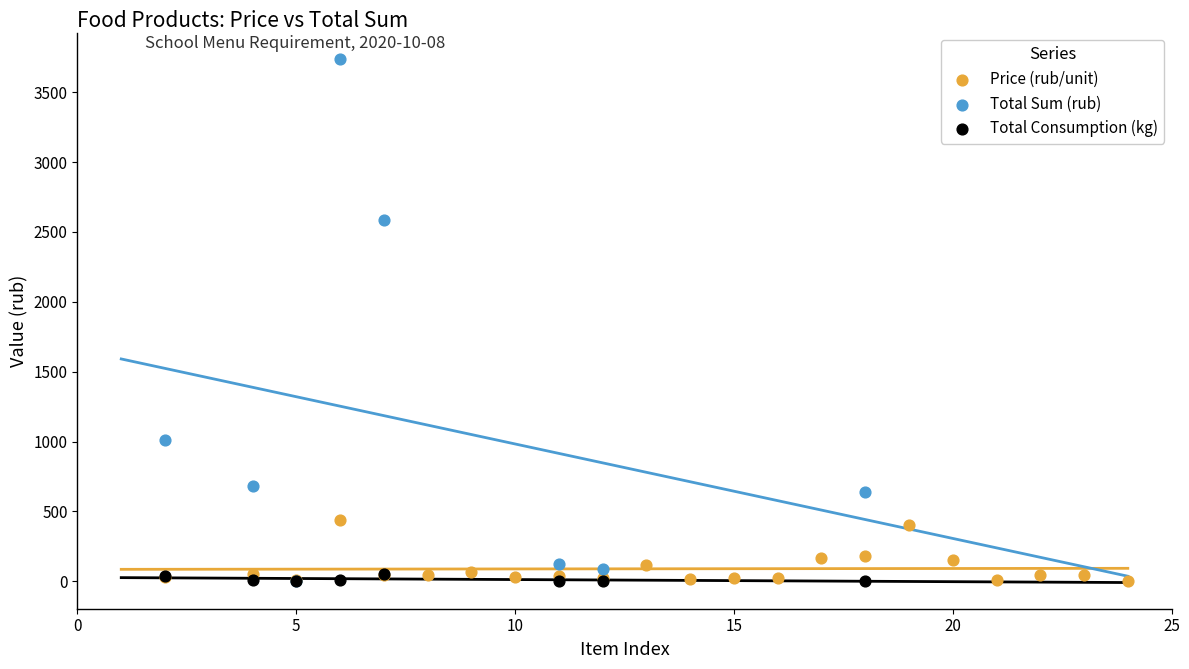

What are all the series names shown in the legend?

Price (rub/unit), Total Sum (rub), Total Consumption (kg)